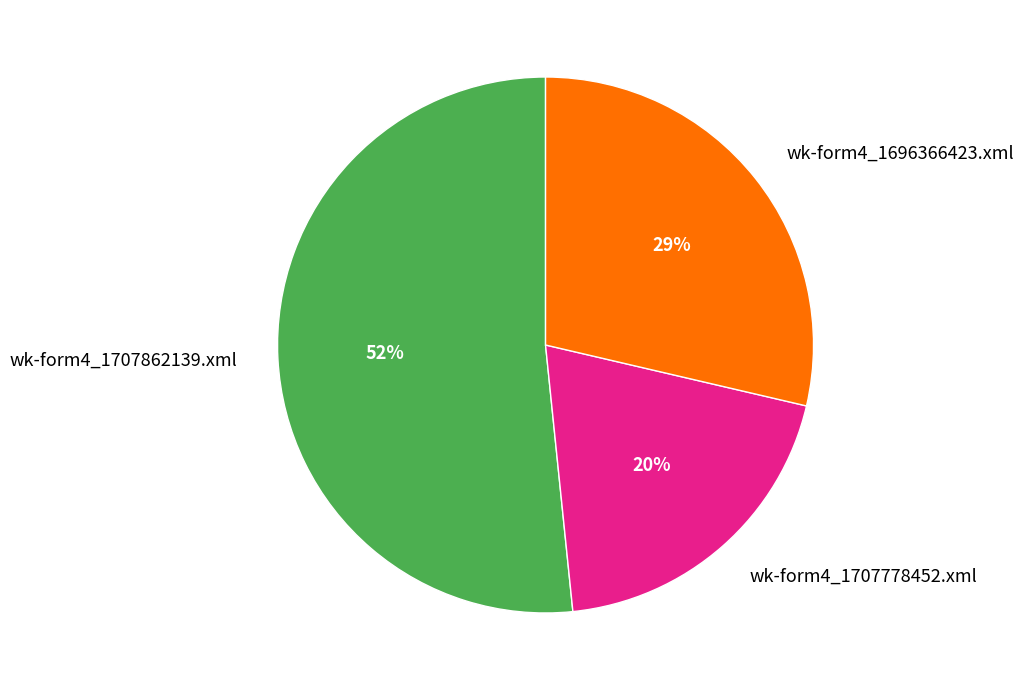

Which slice is the smallest?

wk-form4_1707778452.xml